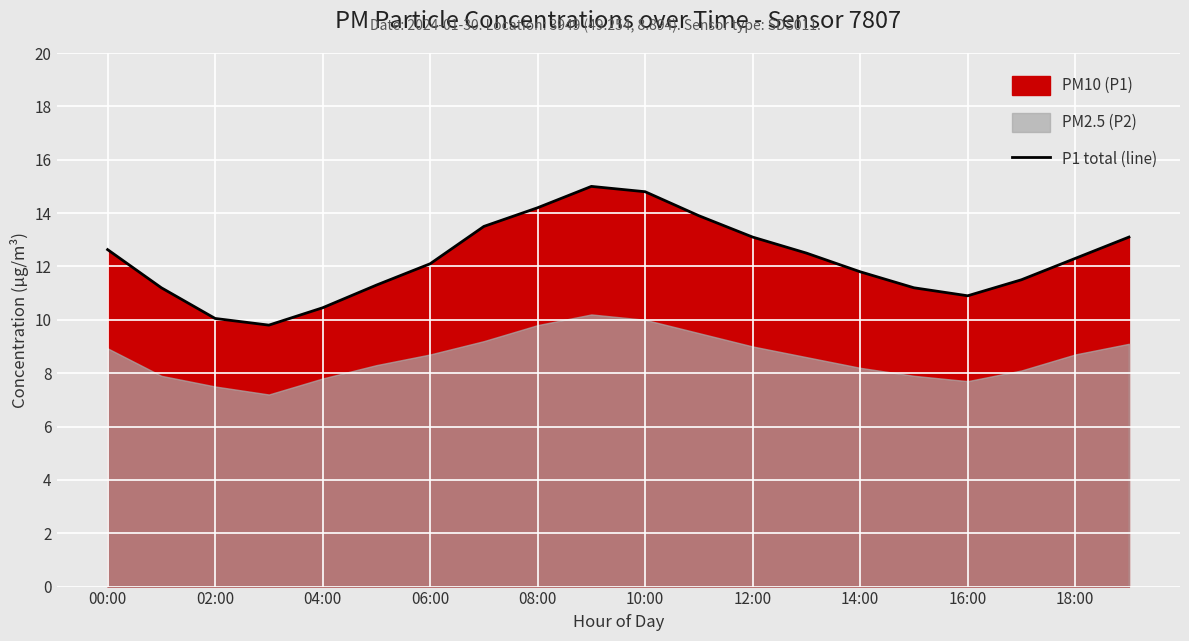

What is the greatest value displayed?

15.0